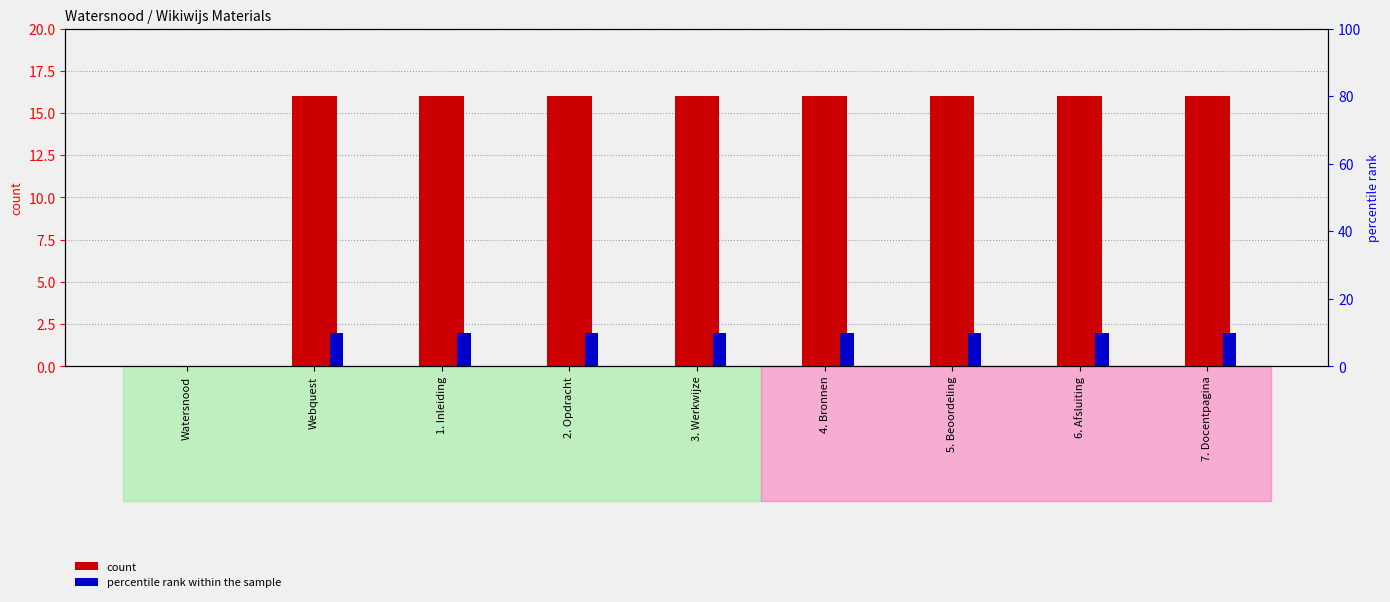

Which has a higher value, 7. Docentpagina or Watersnood?

7. Docentpagina